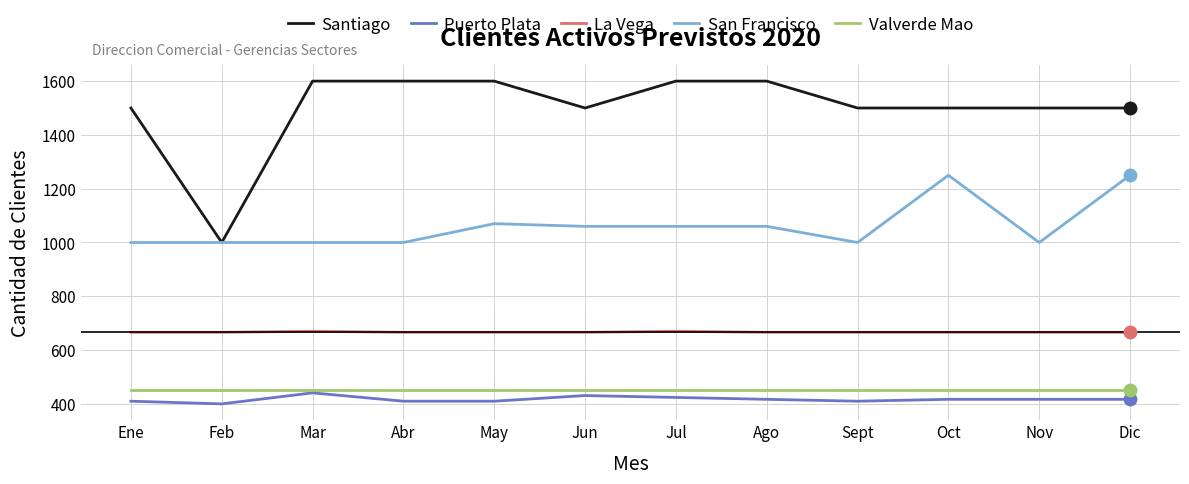

Does the chart have visible grid lines?

Yes